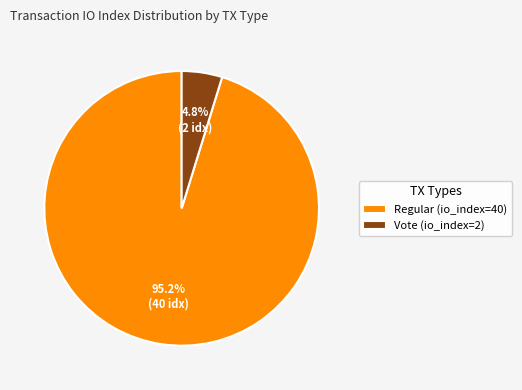

How much of the chart is everything except Vote (io_index=2)?

95.2%